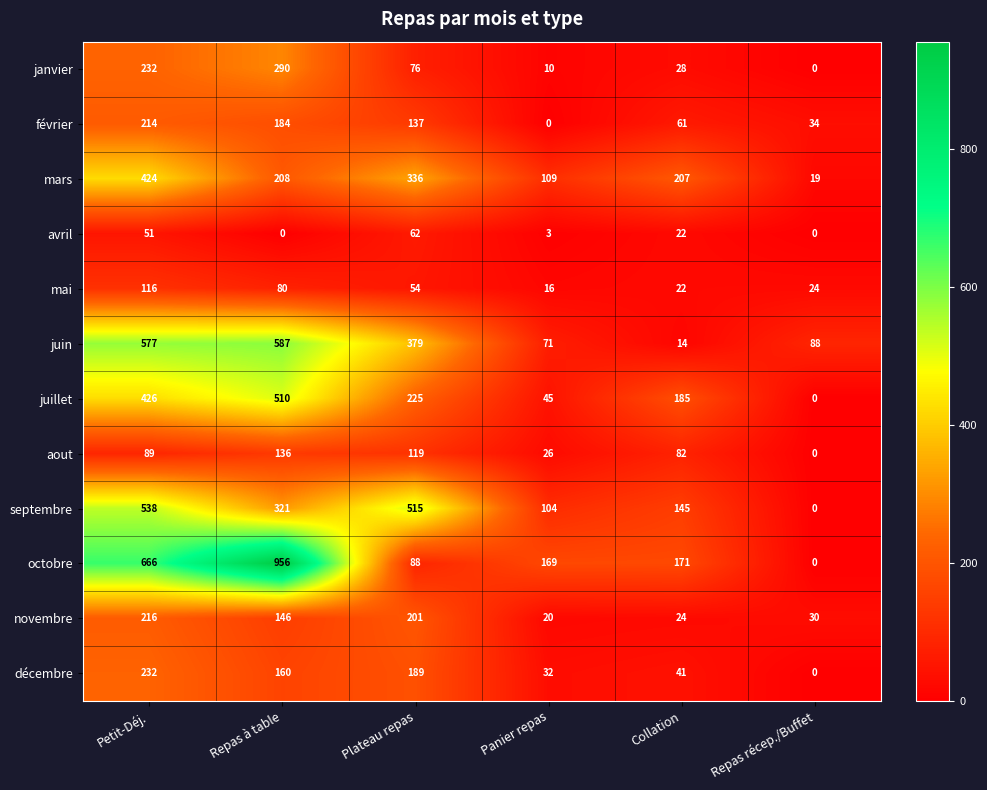

Is it true that juin equals 587 at Repas à table?

True